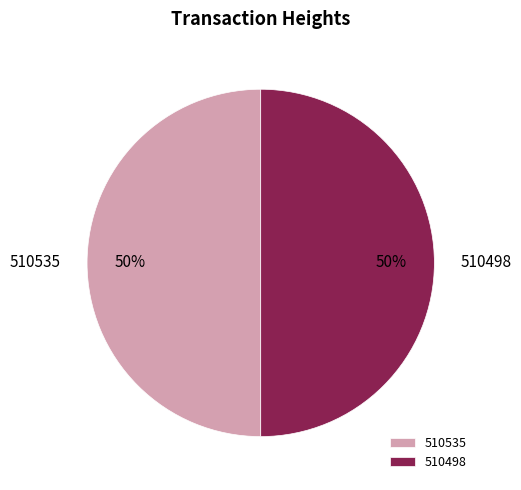

Do 510498 and 510535 together represent more than half of the pie?

Yes